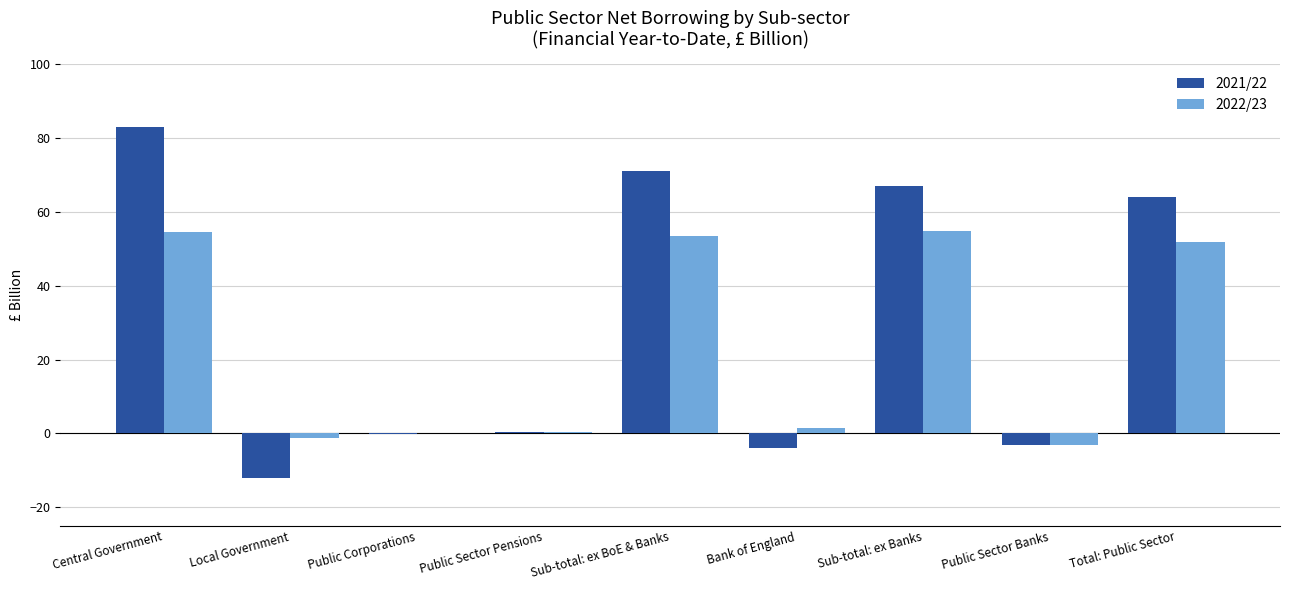

What is the sum of all 2021/22 values?

266.3